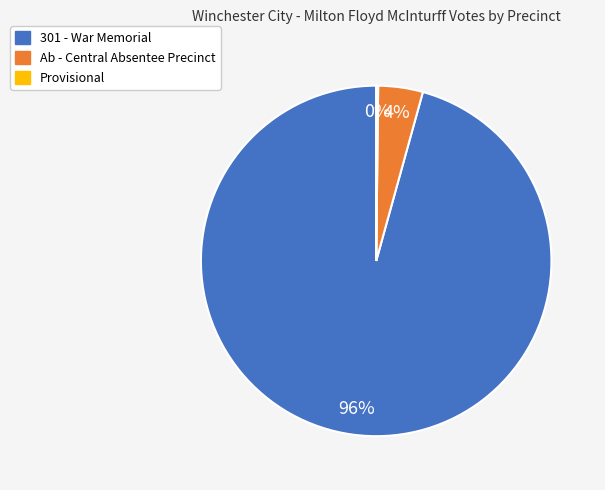

To the nearest percent, what is the difference between the largest and smallest slice percentages?

96%